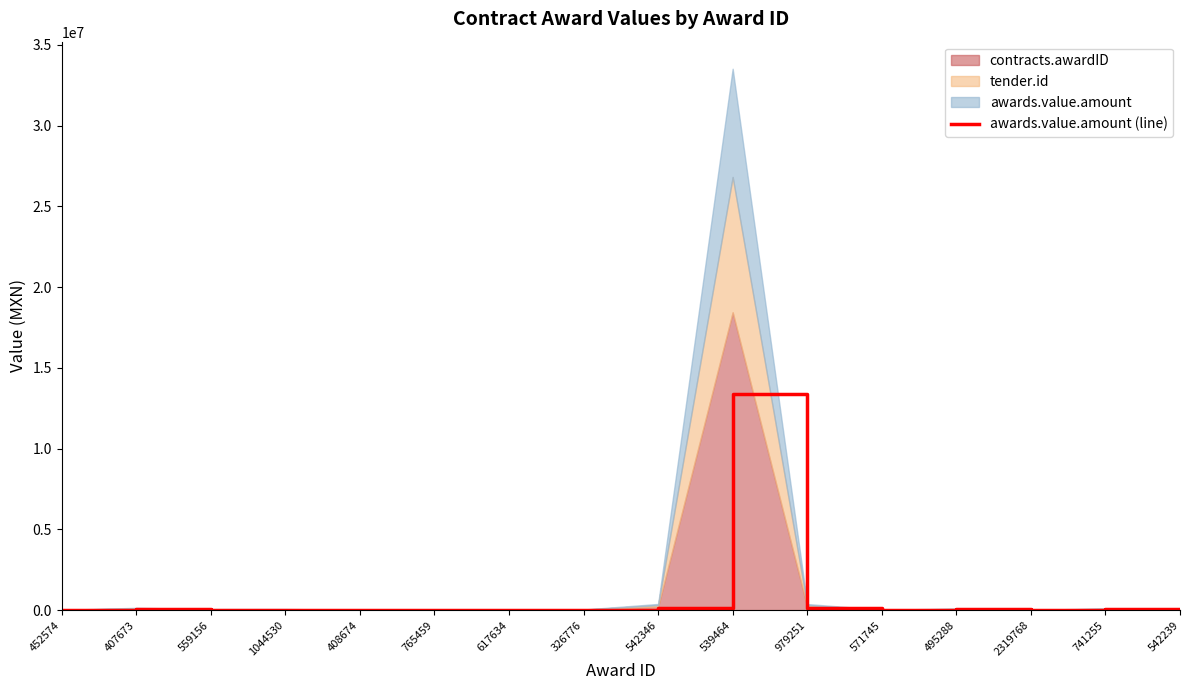

Reading left to right, extract all data points from this chart.

4780.1	56016.0	24743.0	25865.9	6820.0	6700.4	9201.6	13863.0	151459.2	13406400.0	149532.0	9443.9	36266.4	6000.0	40737.9	1348.2